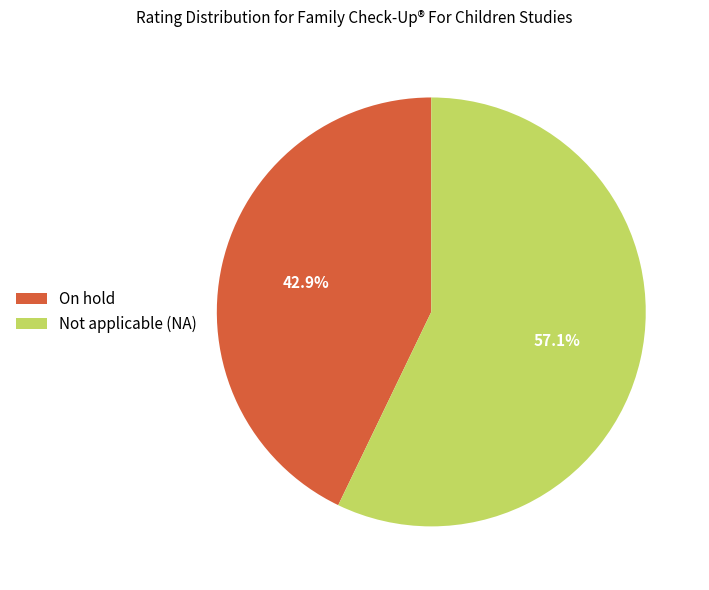

Which has a higher value, On hold or Not applicable (NA)?

Not applicable (NA)